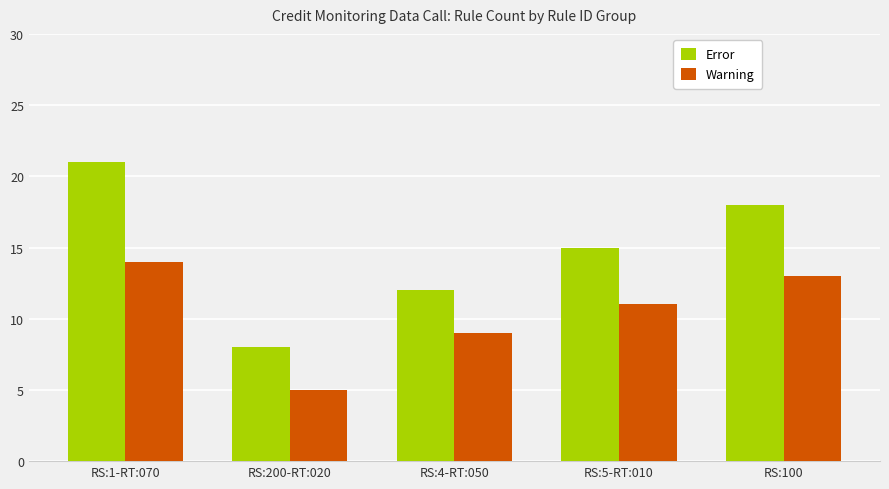

The Error series shows 37 at RS:1-RT:070. True or false?

False